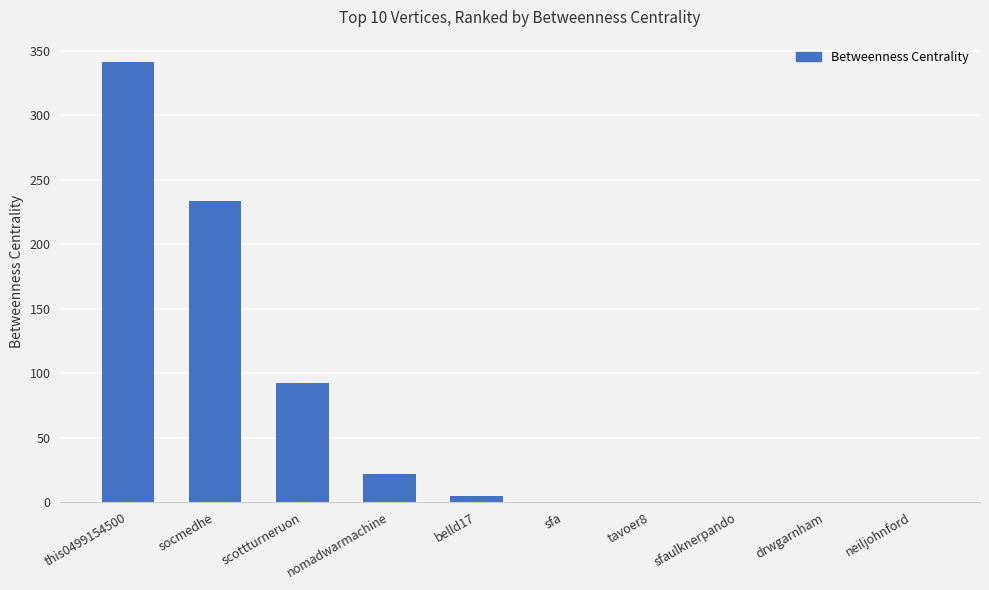

How many data points are above 4?

5